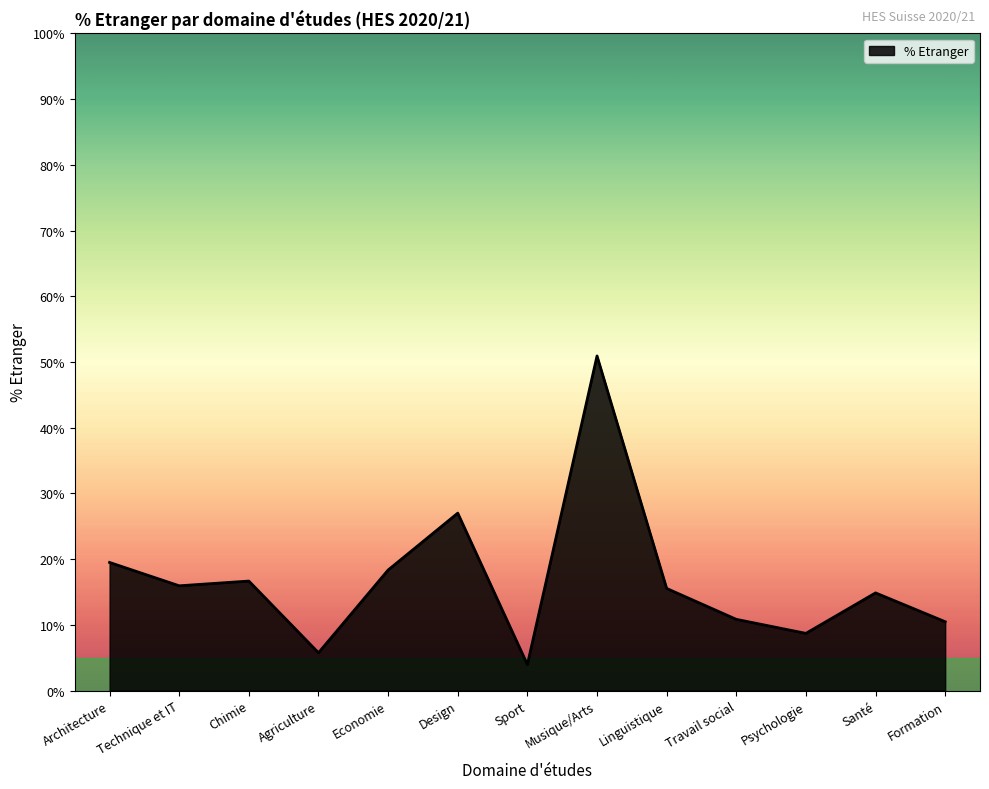

What is the average value?

16.8